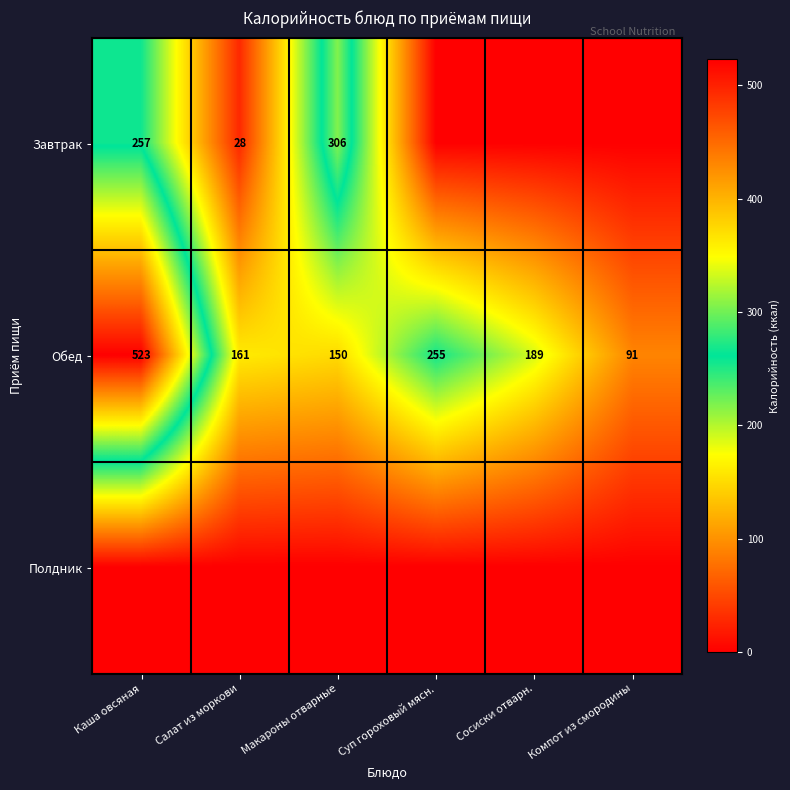

List the labels in order of Обед value, smallest first.

Компот из смородины, Макароны отварные, Салат из моркови, Сосиски отварн., Суп гороховый мясн., Каша овсяная